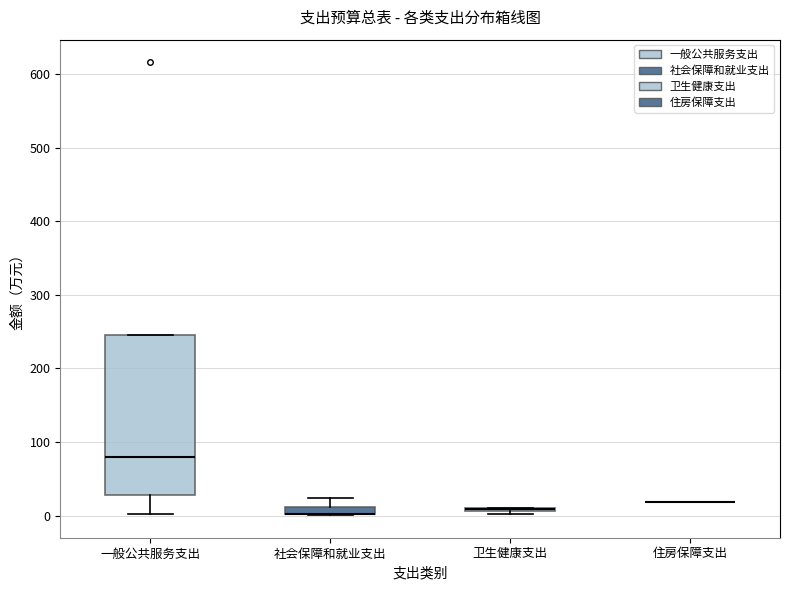

Where does the upper whisker of the box for 社会保障和就业支出 end on the y-axis? The values are not printed on the chart, so give them approximately, as read against the axis.

20